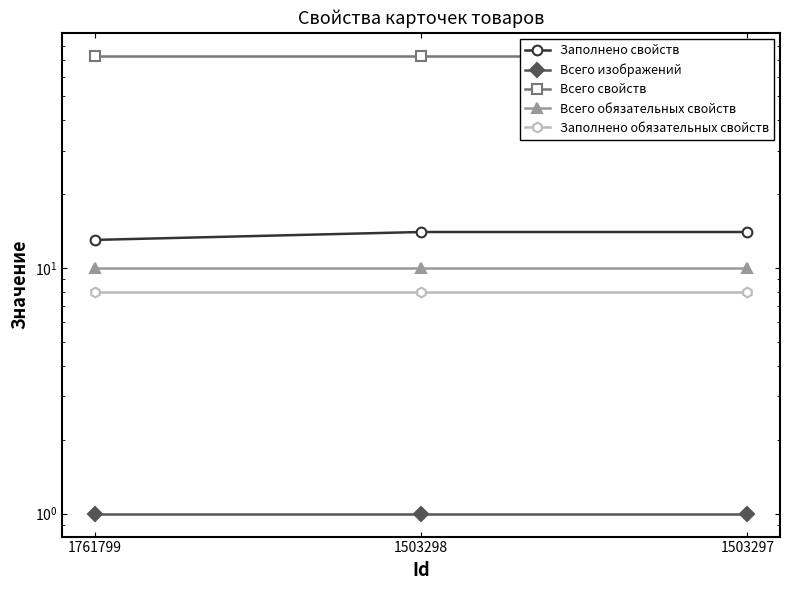

What is the minimum value for Всего обязательных свойств?

10